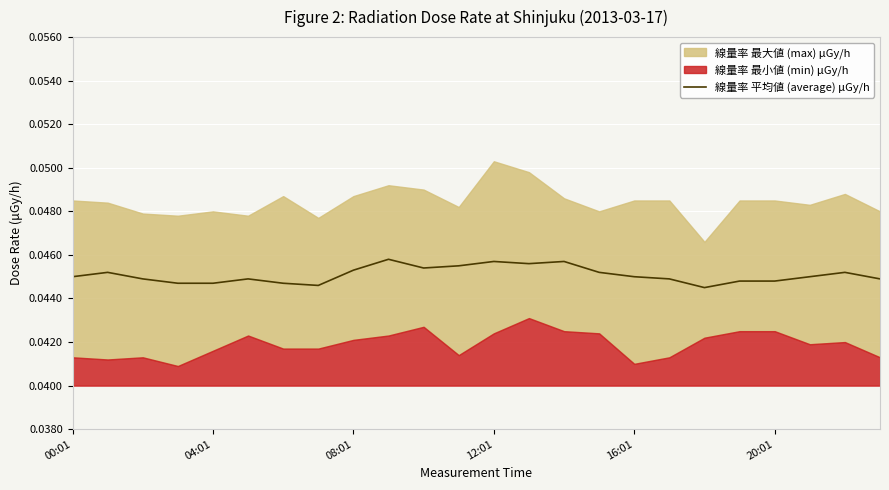

What position from the left is 04:01?

2